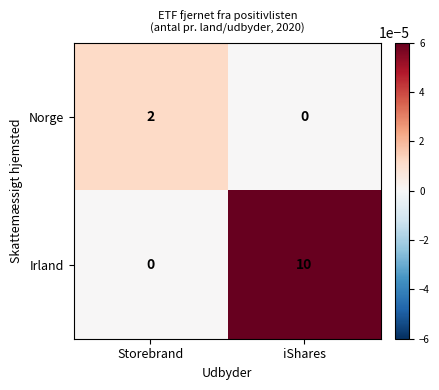

Rank the series by their average value, from lowest to highest.

Norge, Irland